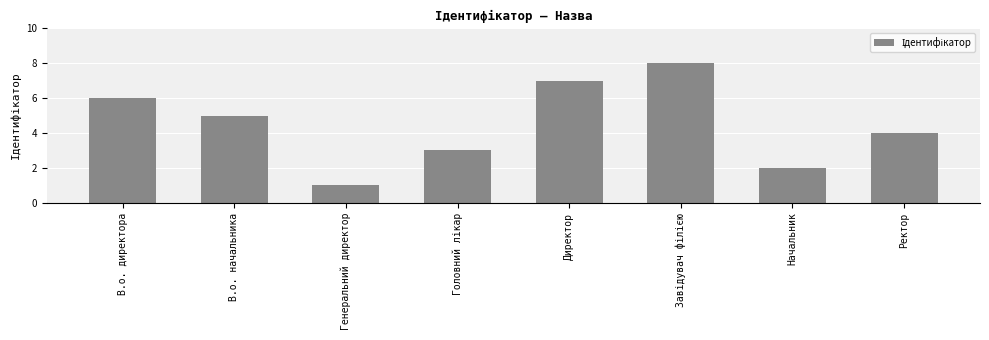

What is the change in value from В.о. директора to Генеральний директор?

-5